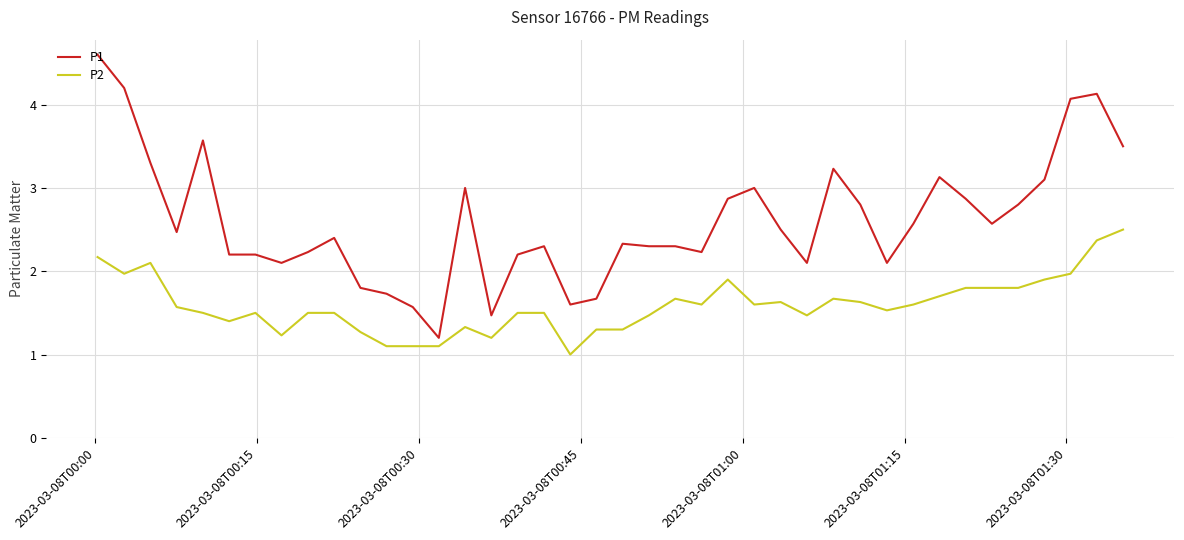

True or false: P2 and P1 intersect in this chart.

False